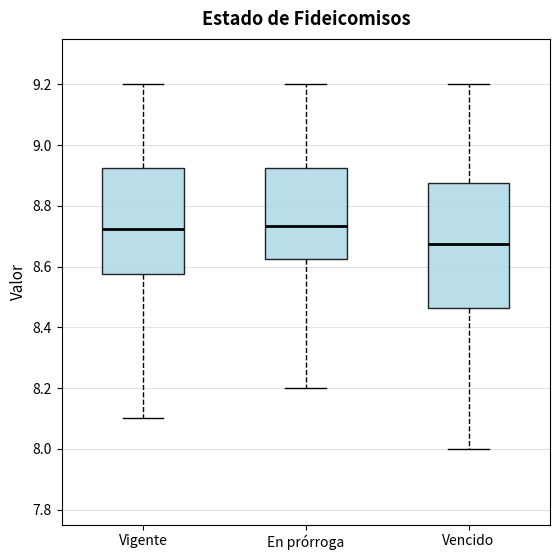

Reading left to right, transcribe this box plot: for each box, give where its median line is, the range the box spans, and where its two whiskers end, as read against the y-axis. The values are not printed on the chart, so give them approximately, as read against the axis.

Vigente: median 8.72, box 8.58 to 8.92, whiskers 8.10 to 9.20
En prórroga: median 8.74, box 8.62 to 8.92, whiskers 8.20 to 9.20
Vencido: median 8.68, box 8.46 to 8.88, whiskers 8.00 to 9.20